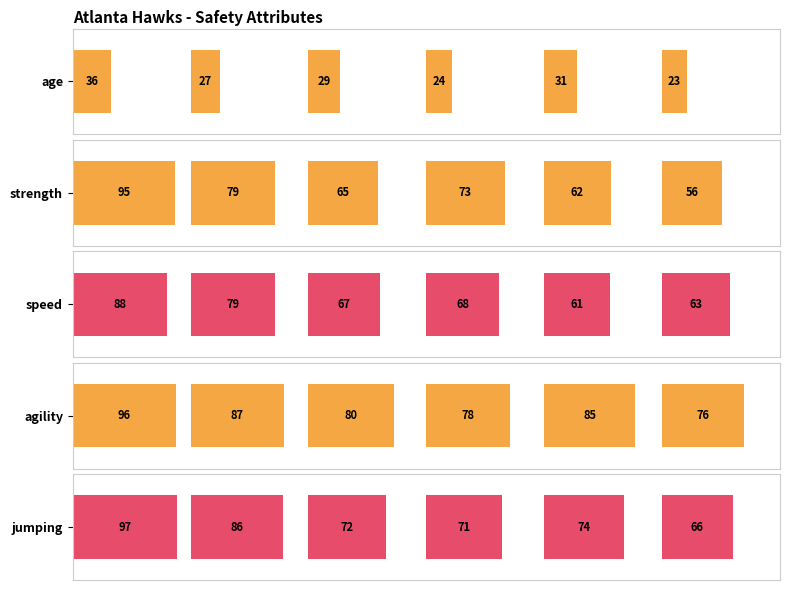

How many series are shown in this chart?

5